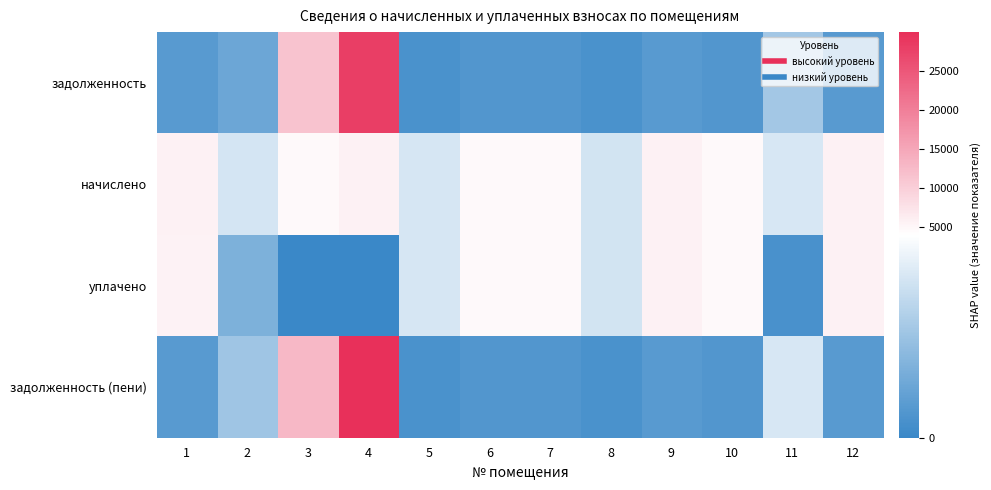

Reading left to right, extract all data points from this chart.

задолженность: 1=623.8	2=1040.4	3=11349.7	4=28050.7	5=352.9	6=518.1	7=517.1	8=344.7	9=628.9	10=518.1	11=2123.8	12=640.2
начислено: 1=5614.3	2=3121.1	3=4607.7	4=5614.3	5=3176.5	6=4663.2	7=4653.9	8=3102.7	9=5660.5	10=4663.2	11=3185.7	12=5762.0
уплачено: 1=5590.6	2=1374.0	3=0.0	4=0.0	5=3163.1	6=4643.5	7=4634.2	8=3089.6	9=5636.6	10=4643.5	11=340.5	12=5737.6
задолженность (пени): 1=623.8	2=2080.7	3=12885.6	4=29922.1	5=352.9	6=518.1	7=517.1	8=344.7	9=628.9	10=518.1	11=3185.7	12=640.2